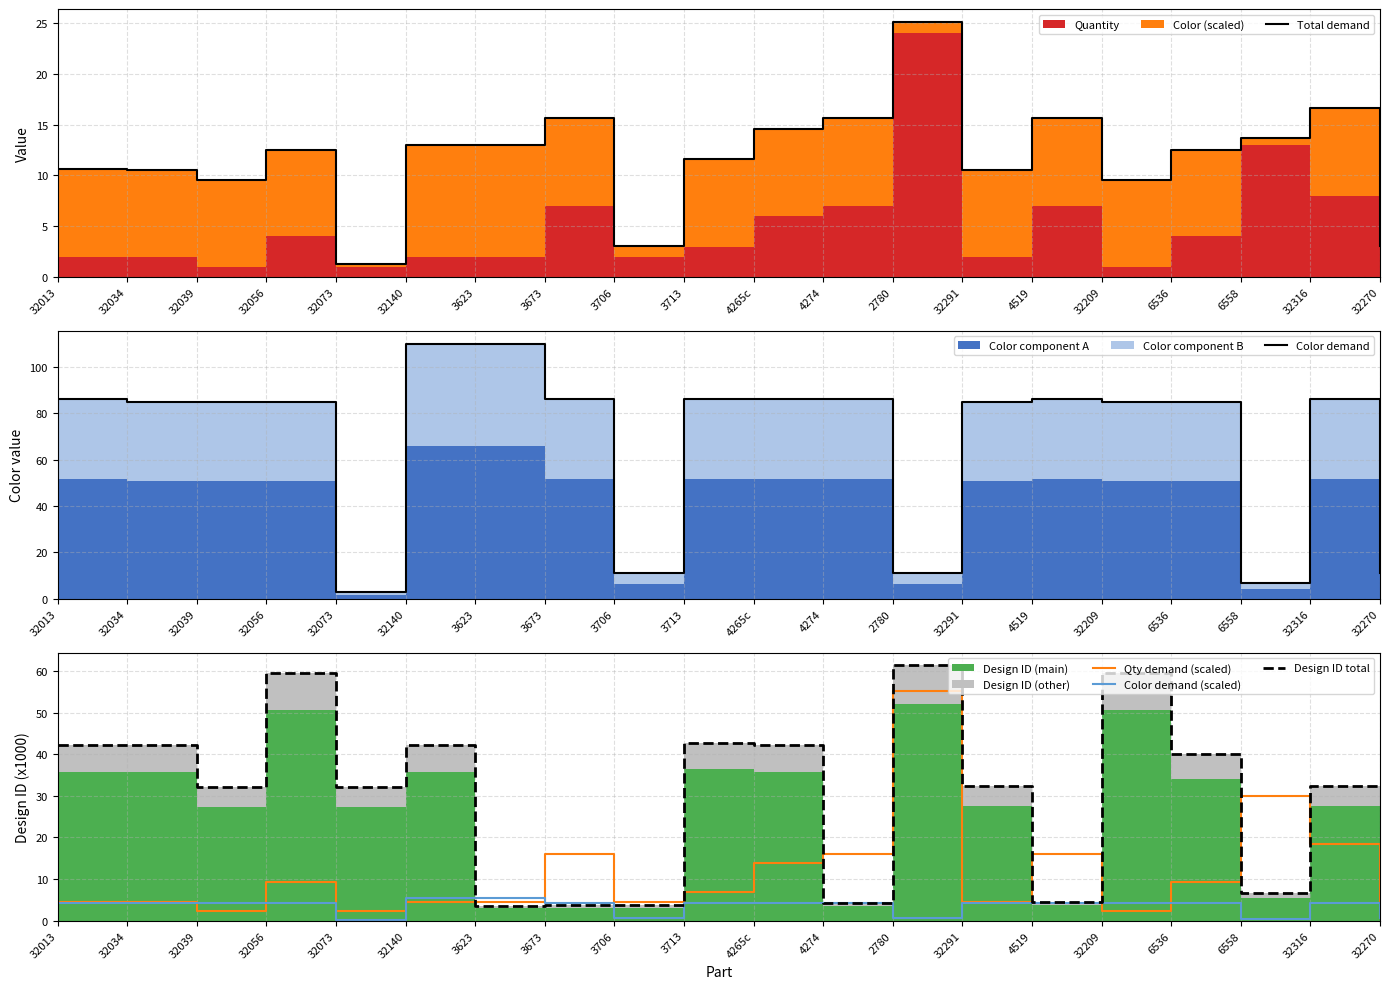

Between 4519 and 6558, which is larger?

4519